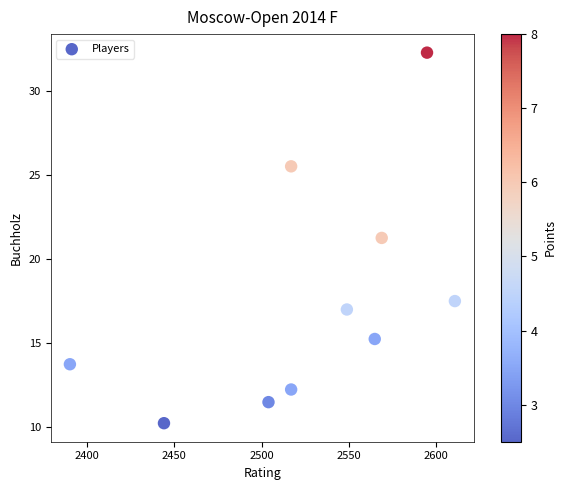

What is the range of Y values (max minus min)?

22.0